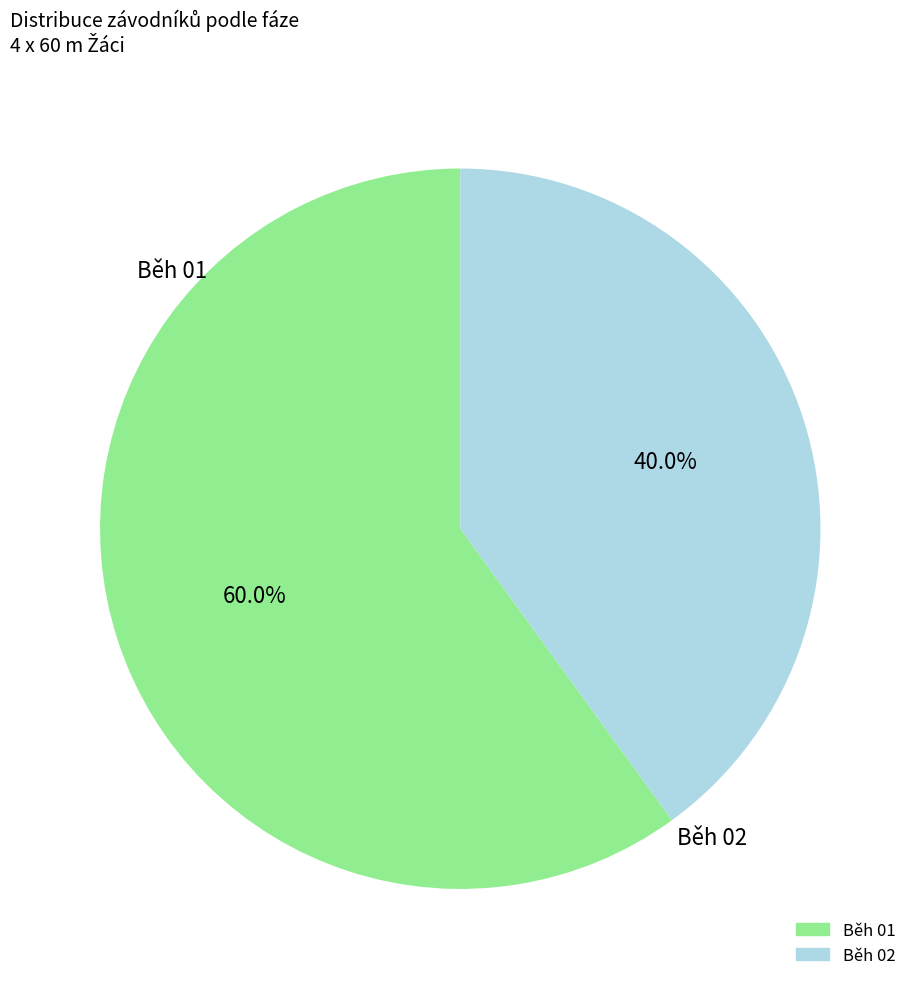

Does any single category account for the majority?

Yes